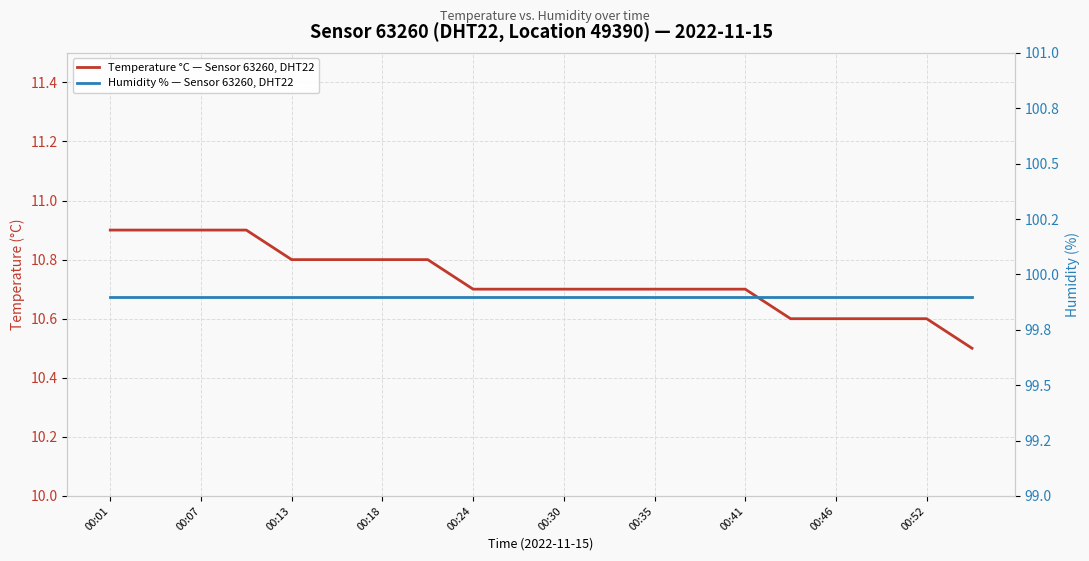

What is the difference between the highest and lowest values at 00:52?

89.3